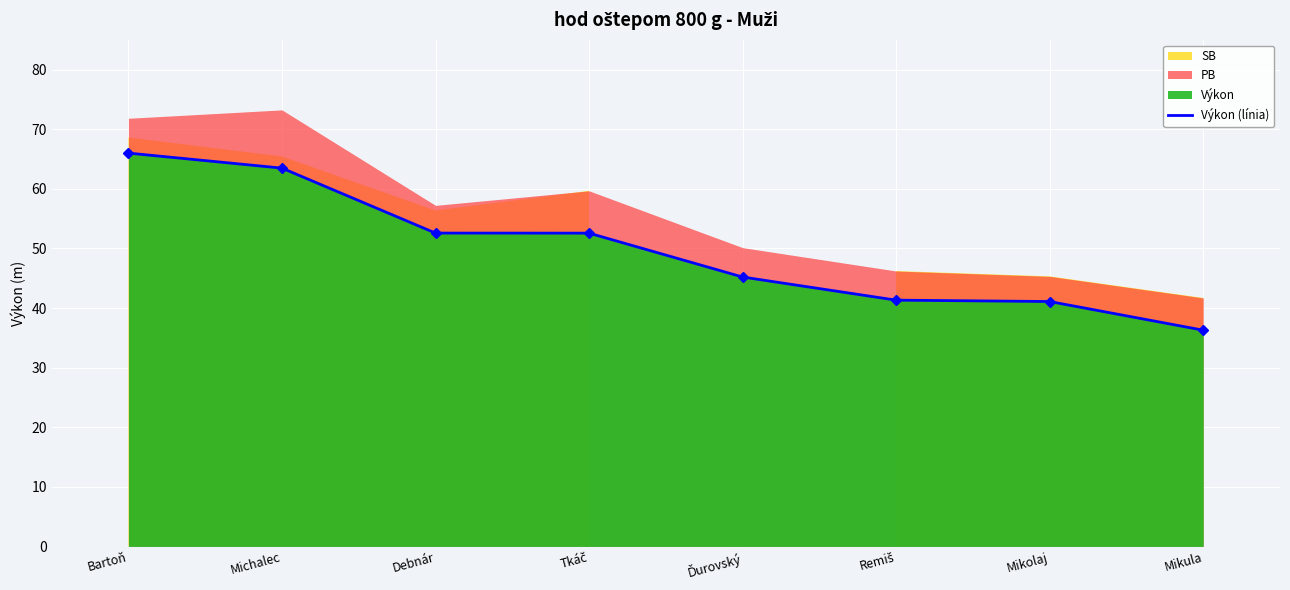

What is the label of the 7th point from the right?

Michalec